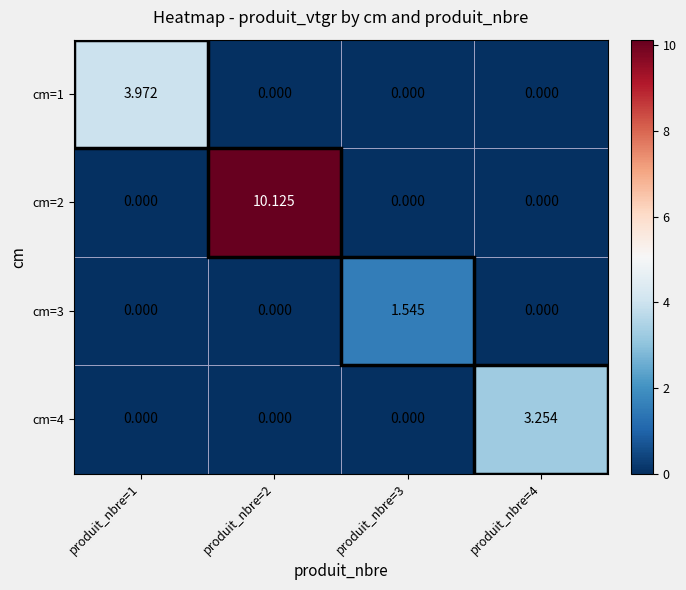

How many values in the cm=3 series exceed 0?

1